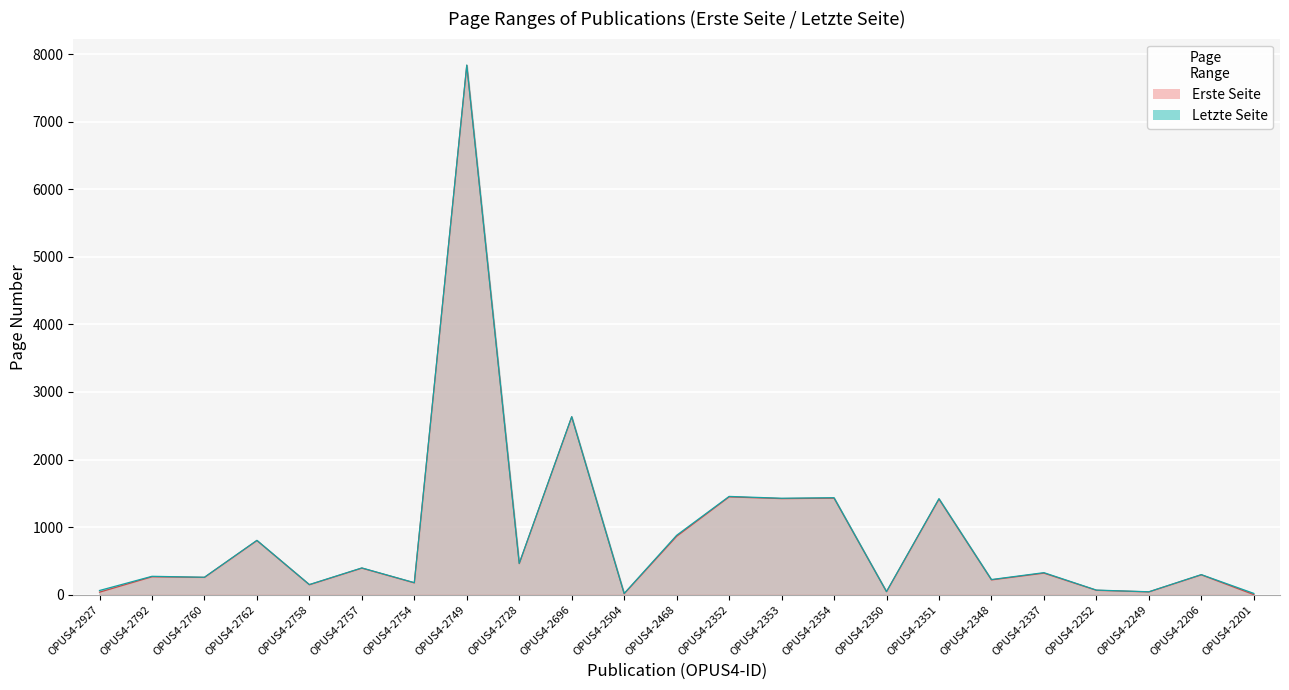

At which category is the sum across all series the highest?

OPUS4-2749